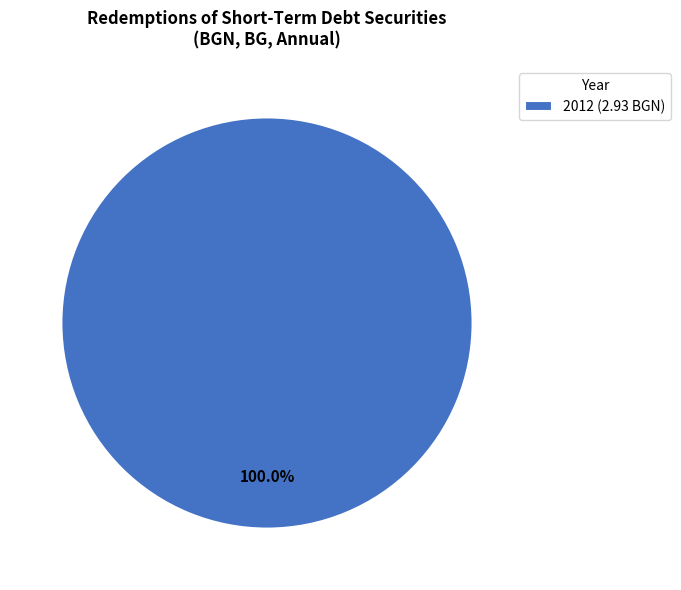

What is the majority slice?

2012 (2.93 BGN)